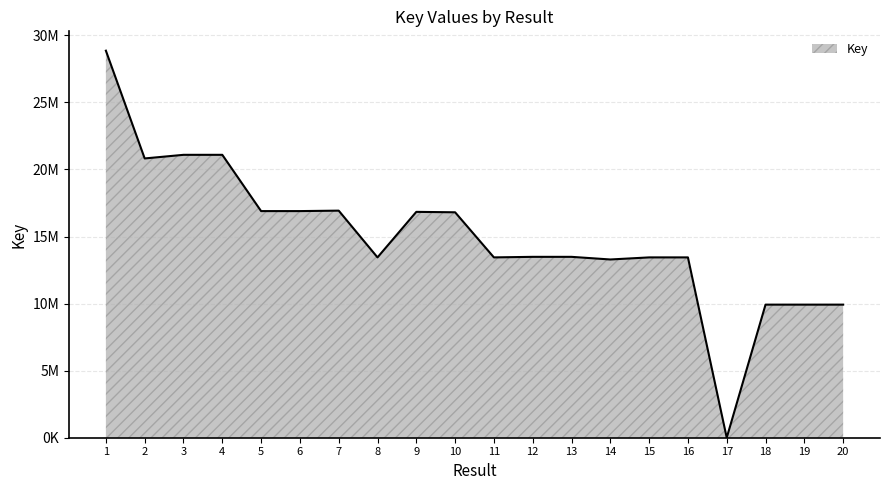

What is the average value?

15003140